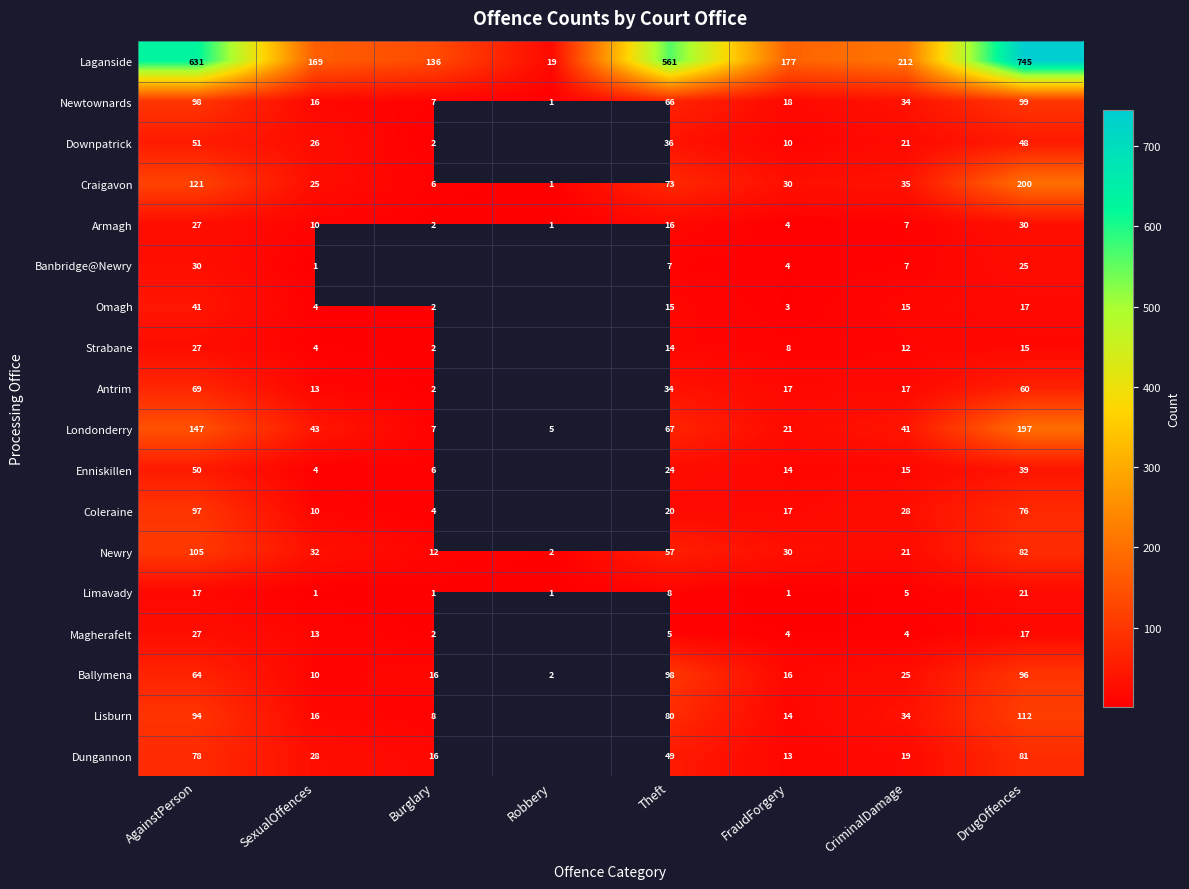

Where does the Limavady series first go above 5?

AgainstPerson